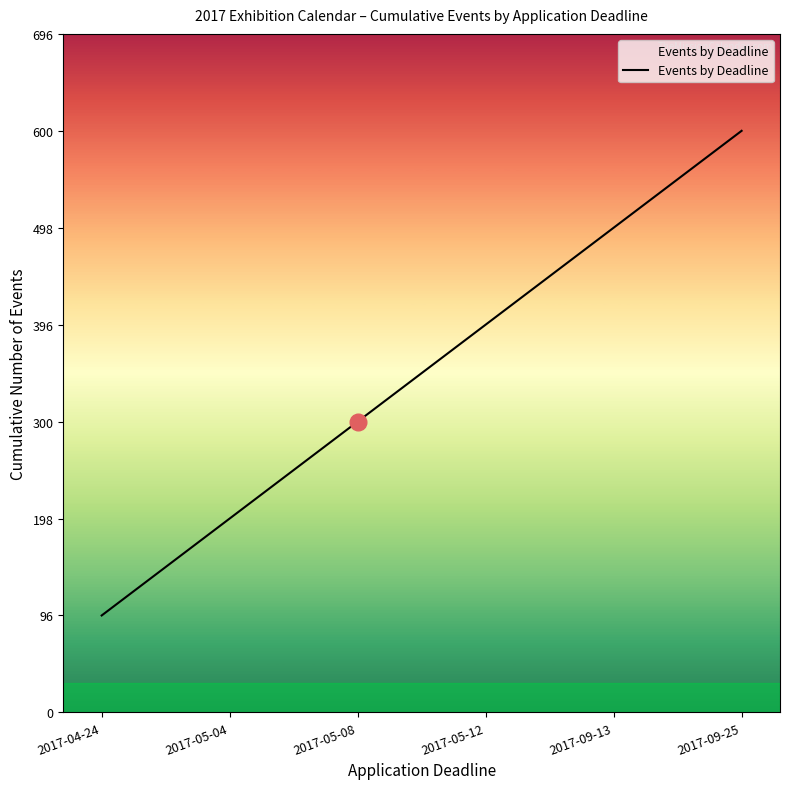

At which category does the chart reach its minimum across all series?

2017-04-24